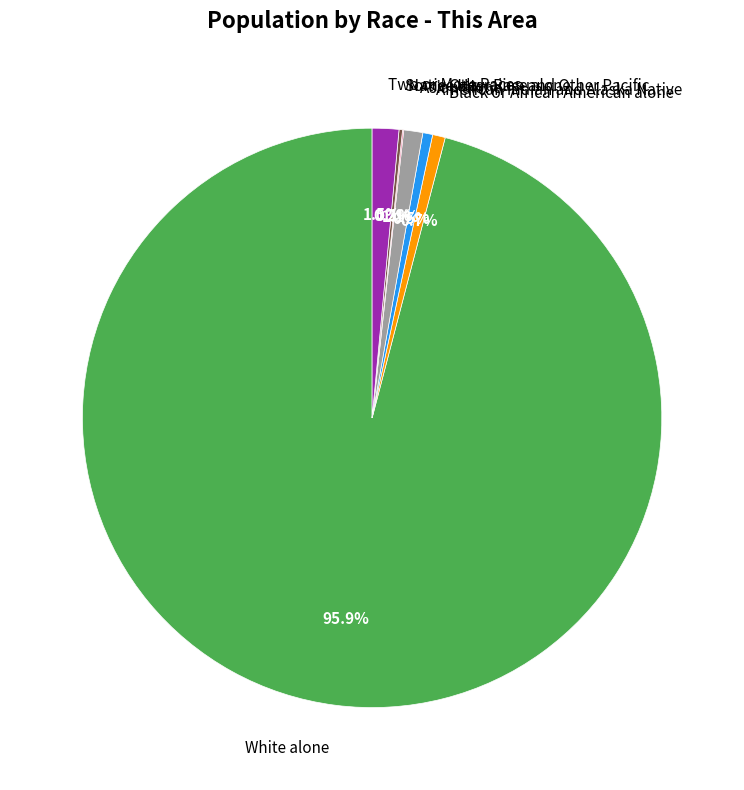

Which category has the biggest portion of the pie?

White alone